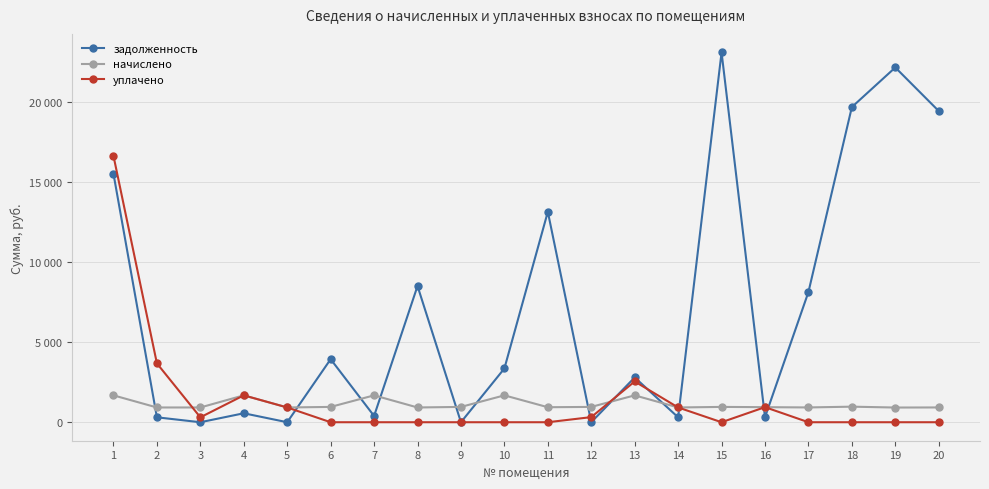

What is the sum of the задолженность values at 18 and 6?

23595.5